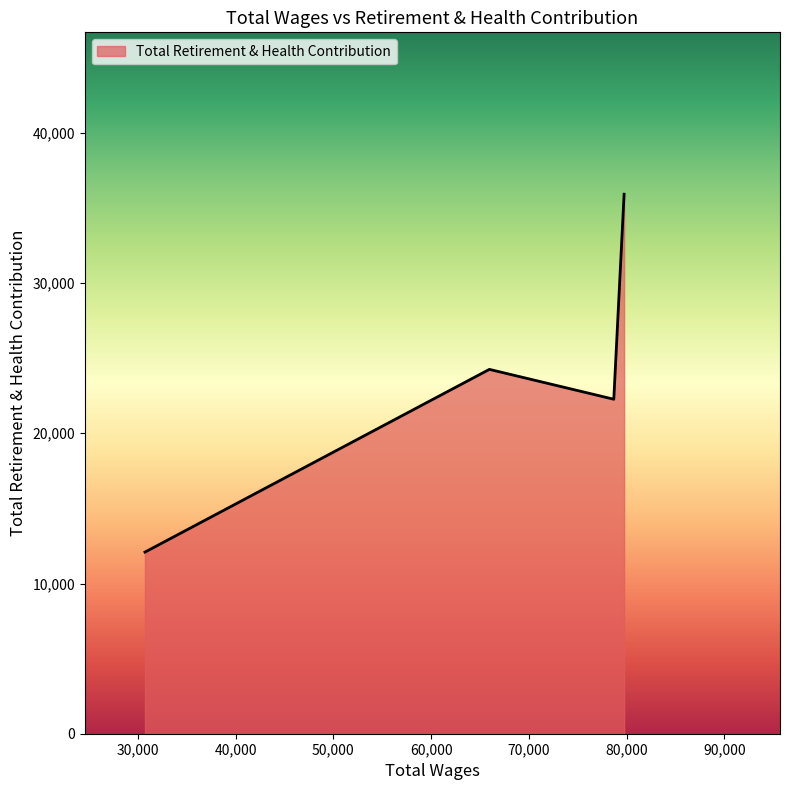

What is the smallest value displayed?

12091